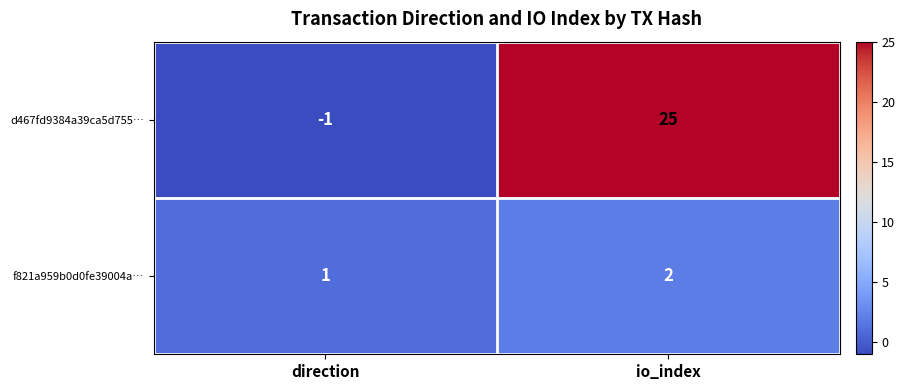

List the series in order of their overall mean, lowest first.

f821a959b0d0fe39004a…, d467fd9384a39ca5d755…